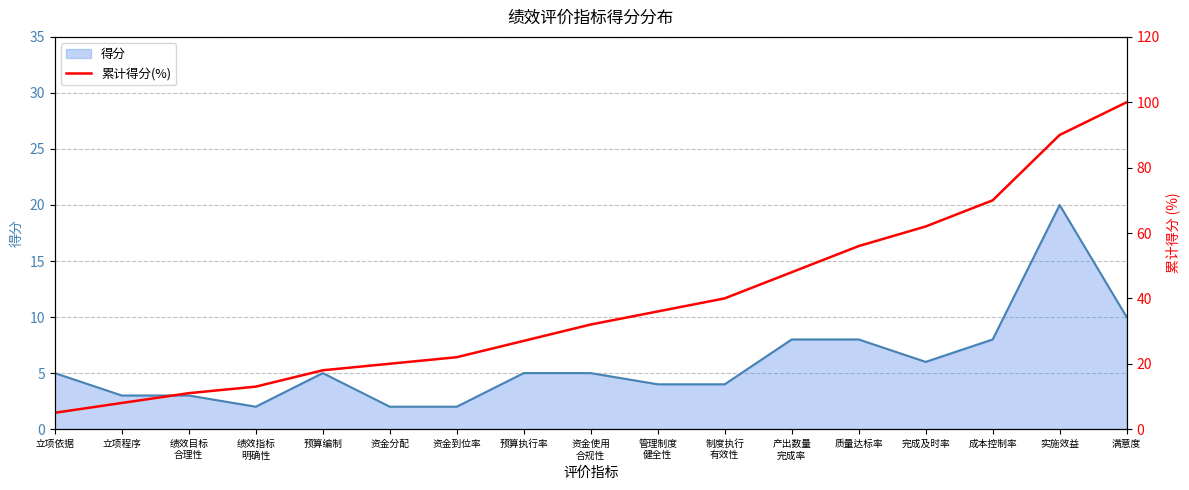

How many categories are shown in the chart?

17